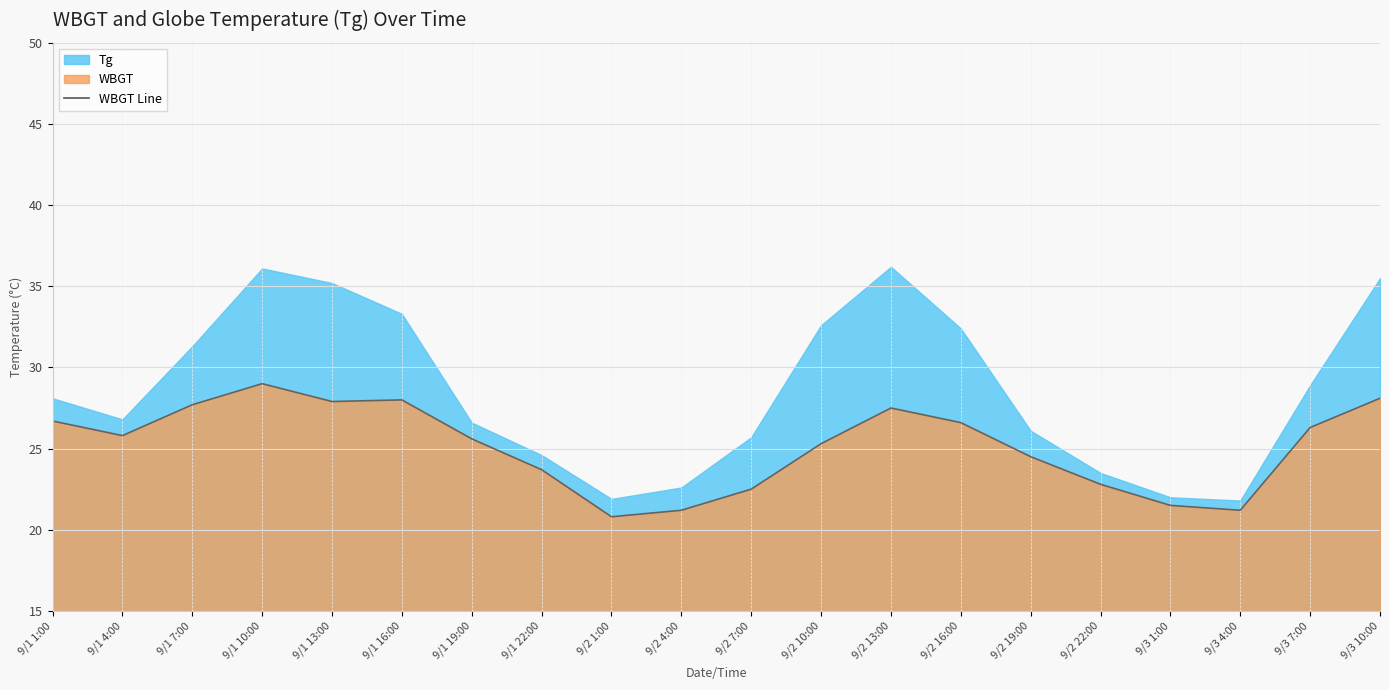

True or false: there are more than 2 points higher than both neighbors.

True